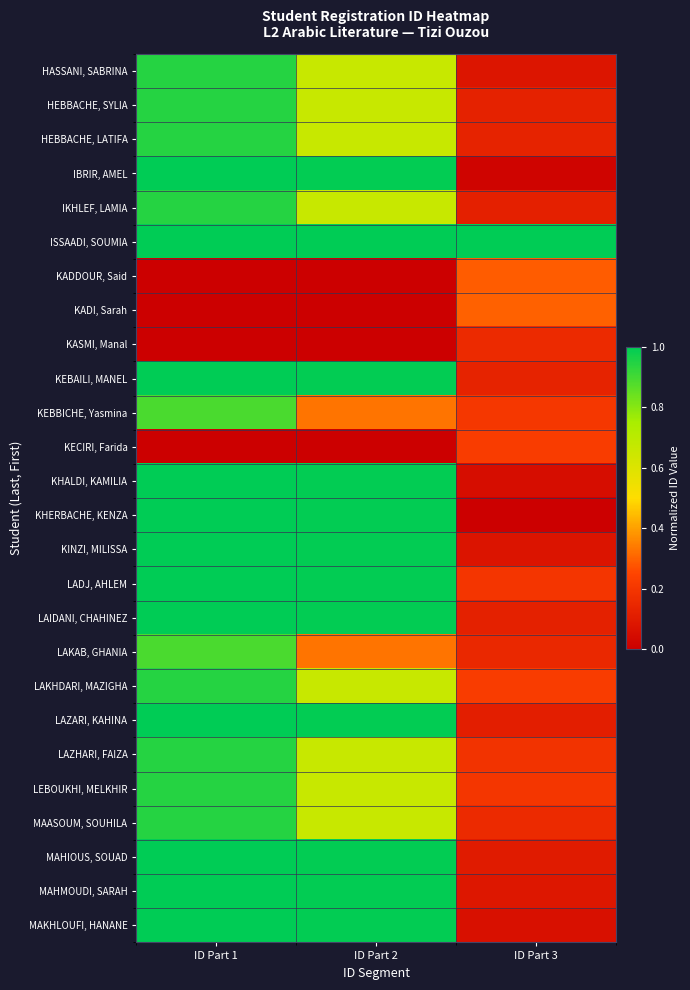

Reading left to right, what are all the values shown in this chart?

HASSANI, SABRINA: ID Part 1=0.9	ID Part 2=0.7	ID Part 3=0.1
HEBBACHE, SYLIA: ID Part 1=0.9	ID Part 2=0.7	ID Part 3=0.1
HEBBACHE, LATIFA: ID Part 1=0.9	ID Part 2=0.7	ID Part 3=0.1
IBRIR, AMEL: ID Part 1=1.0	ID Part 2=1.0	ID Part 3=0.0
IKHLEF, LAMIA: ID Part 1=0.9	ID Part 2=0.7	ID Part 3=0.1
ISSAADI, SOUMIA: ID Part 1=1.0	ID Part 2=1.0	ID Part 3=1.0
KADDOUR, Said: ID Part 1=0.0	ID Part 2=0.0	ID Part 3=0.3
KADI, Sarah: ID Part 1=0.0	ID Part 2=0.0	ID Part 3=0.3
KASMI, Manal: ID Part 1=0.0	ID Part 2=0.0	ID Part 3=0.2
KEBAILI, MANEL: ID Part 1=1.0	ID Part 2=1.0	ID Part 3=0.1
KEBBICHE, Yasmina: ID Part 1=0.9	ID Part 2=0.3	ID Part 3=0.2
KECIRI, Farida: ID Part 1=0.0	ID Part 2=0.0	ID Part 3=0.2
KHALDI, KAMILIA: ID Part 1=1.0	ID Part 2=1.0	ID Part 3=0.1
KHERBACHE, KENZA: ID Part 1=1.0	ID Part 2=1.0	ID Part 3=0.0
KINZI, MILISSA: ID Part 1=1.0	ID Part 2=1.0	ID Part 3=0.1
LADJ, AHLEM: ID Part 1=1.0	ID Part 2=1.0	ID Part 3=0.2
LAIDANI, CHAHINEZ: ID Part 1=1.0	ID Part 2=1.0	ID Part 3=0.1
LAKAB, GHANIA: ID Part 1=0.9	ID Part 2=0.3	ID Part 3=0.2
LAKHDARI, MAZIGHA: ID Part 1=0.9	ID Part 2=0.7	ID Part 3=0.2
LAZARI, KAHINA: ID Part 1=1.0	ID Part 2=1.0	ID Part 3=0.1
LAZHARI, FAIZA: ID Part 1=0.9	ID Part 2=0.7	ID Part 3=0.2
LEBOUKHI, MELKHIR: ID Part 1=0.9	ID Part 2=0.7	ID Part 3=0.2
MAASOUM, SOUHILA: ID Part 1=0.9	ID Part 2=0.7	ID Part 3=0.2
MAHIOUS, SOUAD: ID Part 1=1.0	ID Part 2=1.0	ID Part 3=0.1
MAHMOUDI, SARAH: ID Part 1=1.0	ID Part 2=1.0	ID Part 3=0.1
MAKHLOUFI, HANANE: ID Part 1=1.0	ID Part 2=1.0	ID Part 3=0.1